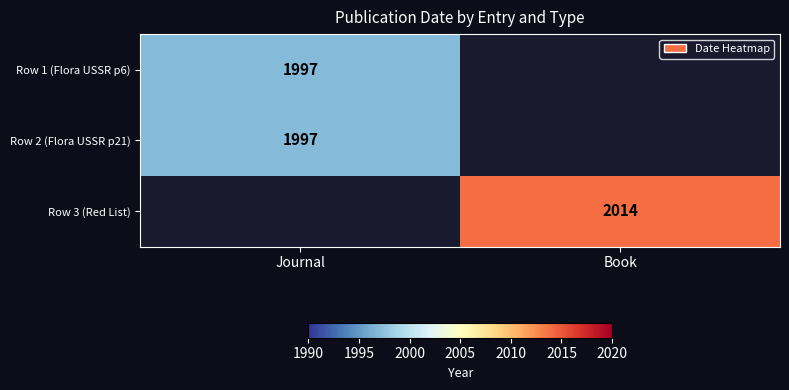

Between Book and Journal, which is larger?

Journal